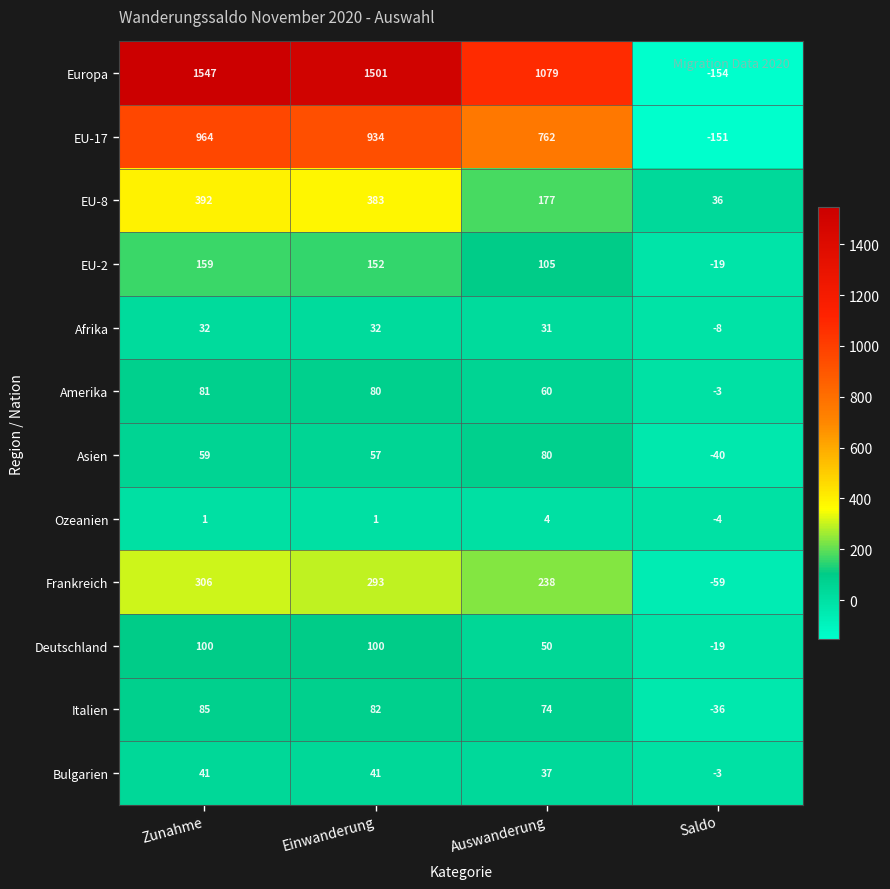

The Frankreich series shows 238 at Auswanderung. True or false?

True